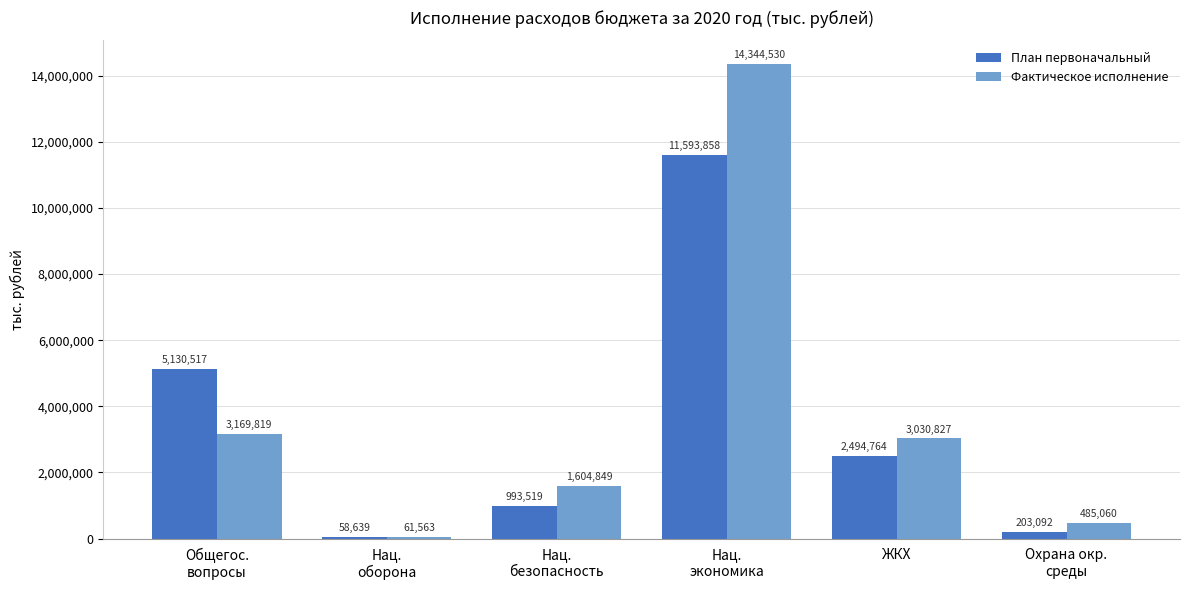

Which category has the highest value in the Фактическое исполнение series?

Нац.
экономика